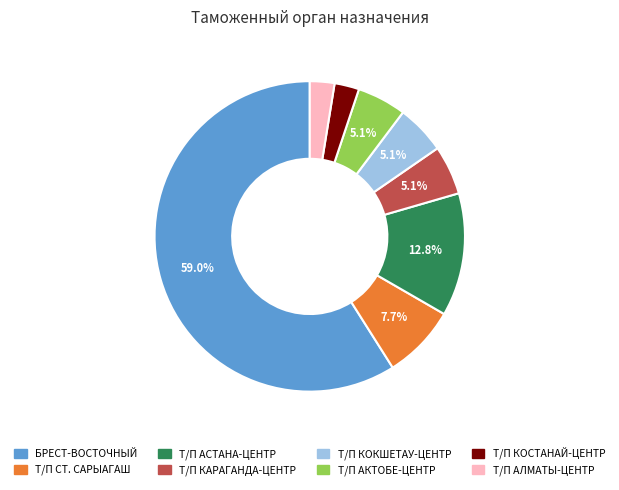

Count the number of slices in the pie.

8